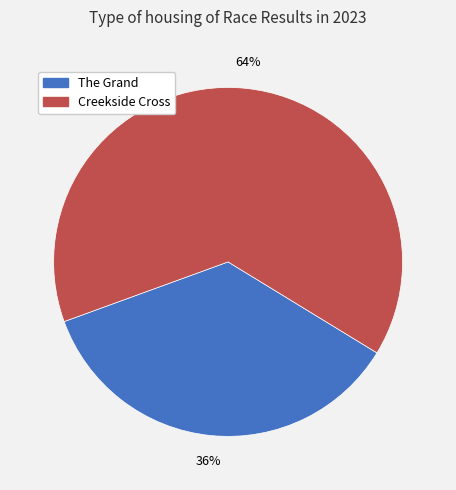

Does The Grand account for over 50% of the chart?

No